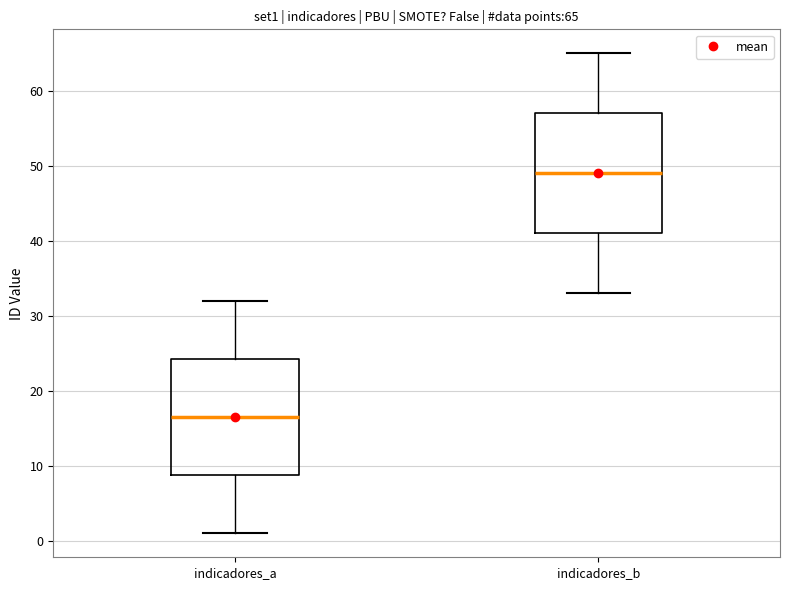

Which box's median line is the lowest?

indicadores_a